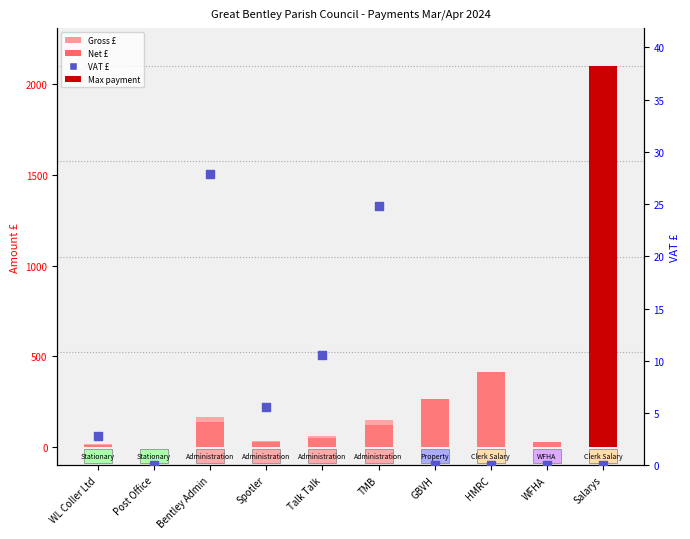

Which series reaches the minimum Y coordinate?

VAT £